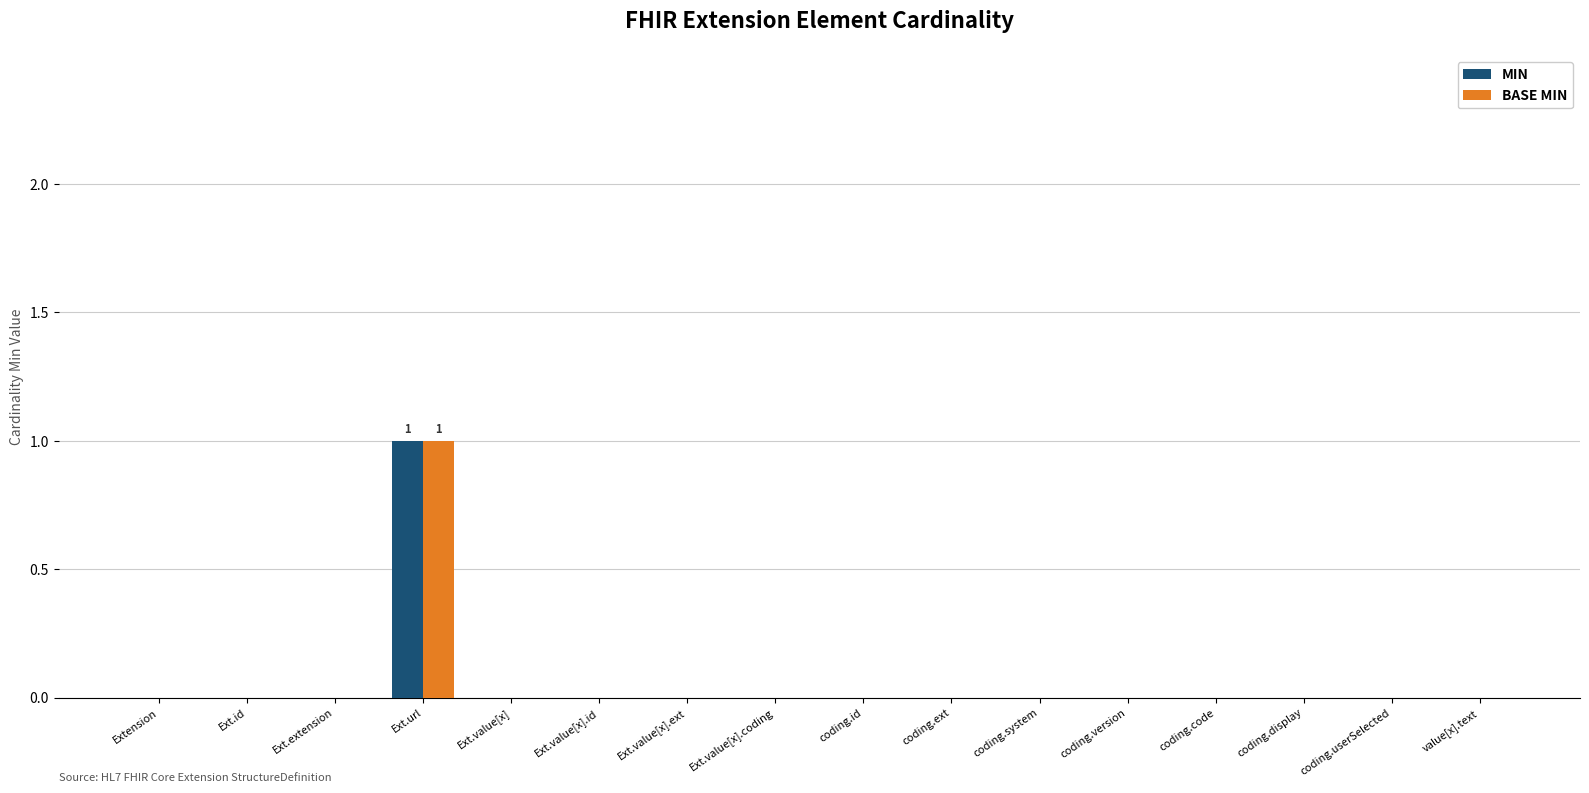

Which category has the highest value across all series?

Ext.url